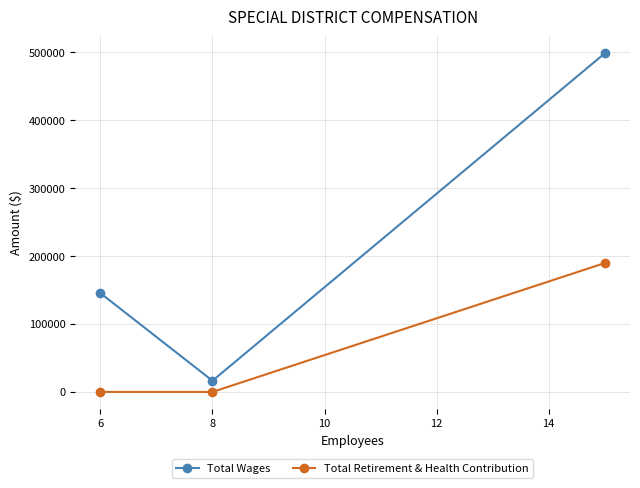

What is the maximum value for Total Retirement & Health Contribution?

189705